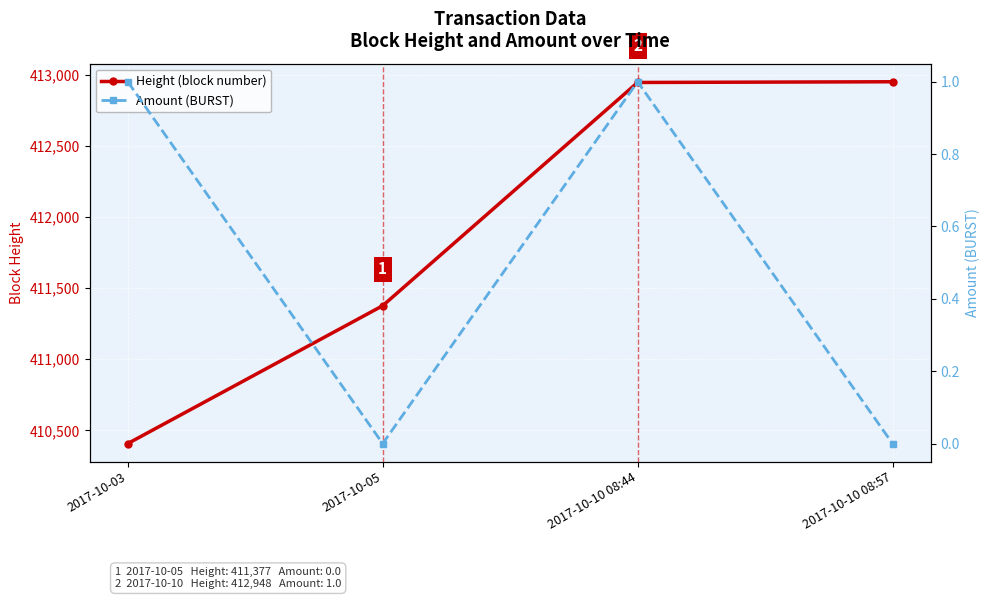

At which category is the sum across all series the highest?

2017-10-10 08:57